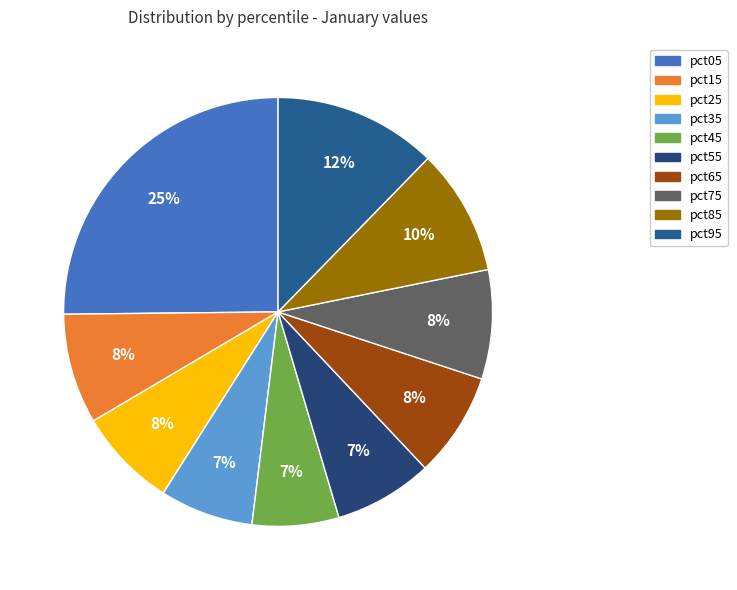

What percentage is the pct85 slice, to the nearest percent?

10%